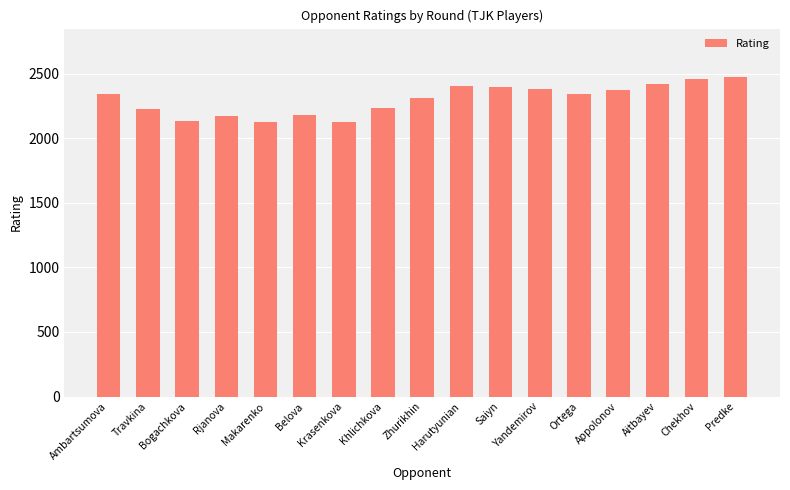

What is the label of the 15th bar from the right?

Bogachkova